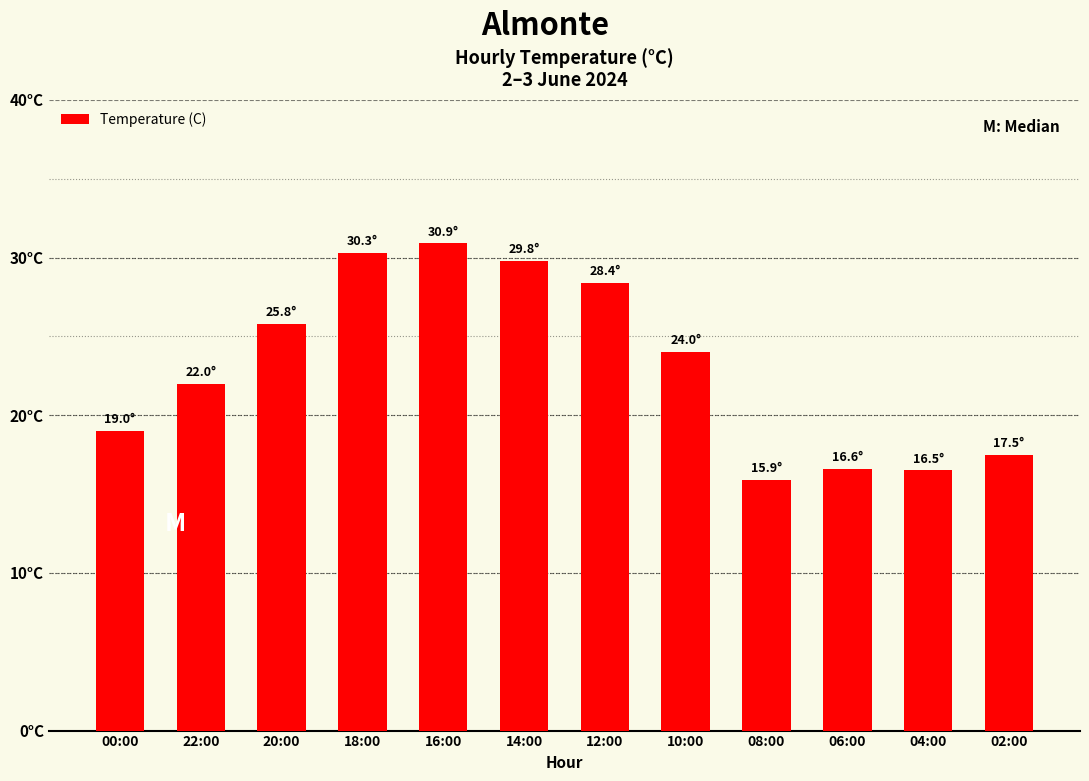

What is the change in value from 12:00 to 10:00?

-4.4